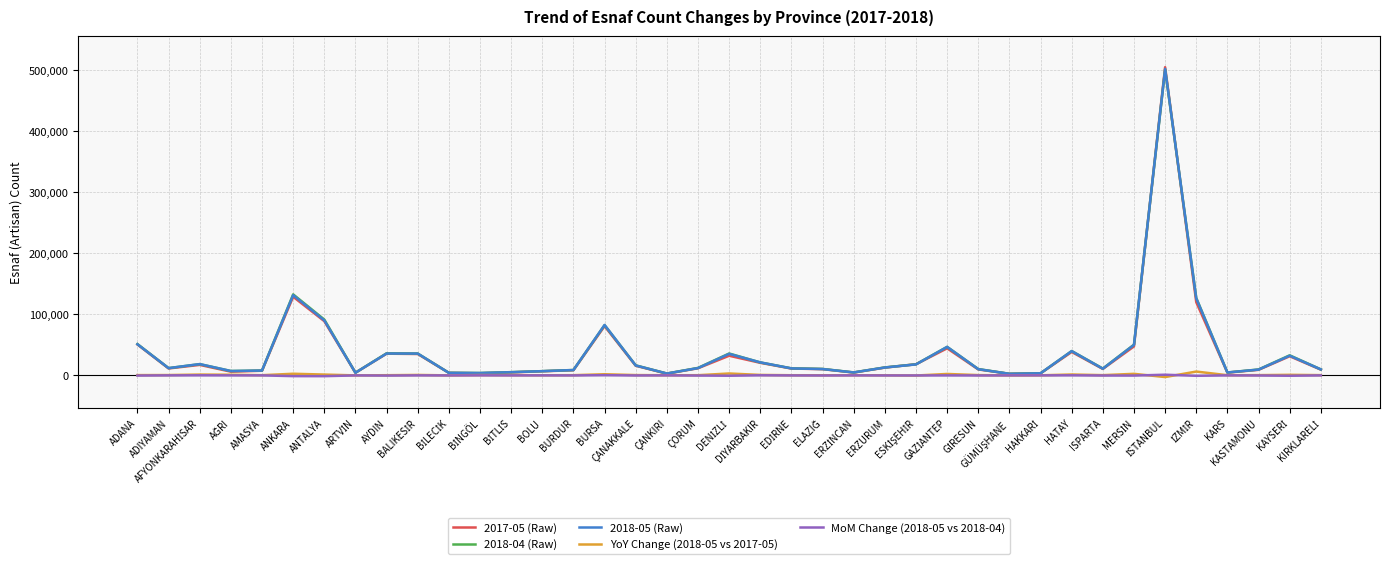

Which series has the largest range (max minus min)?

2017-05 (Raw)